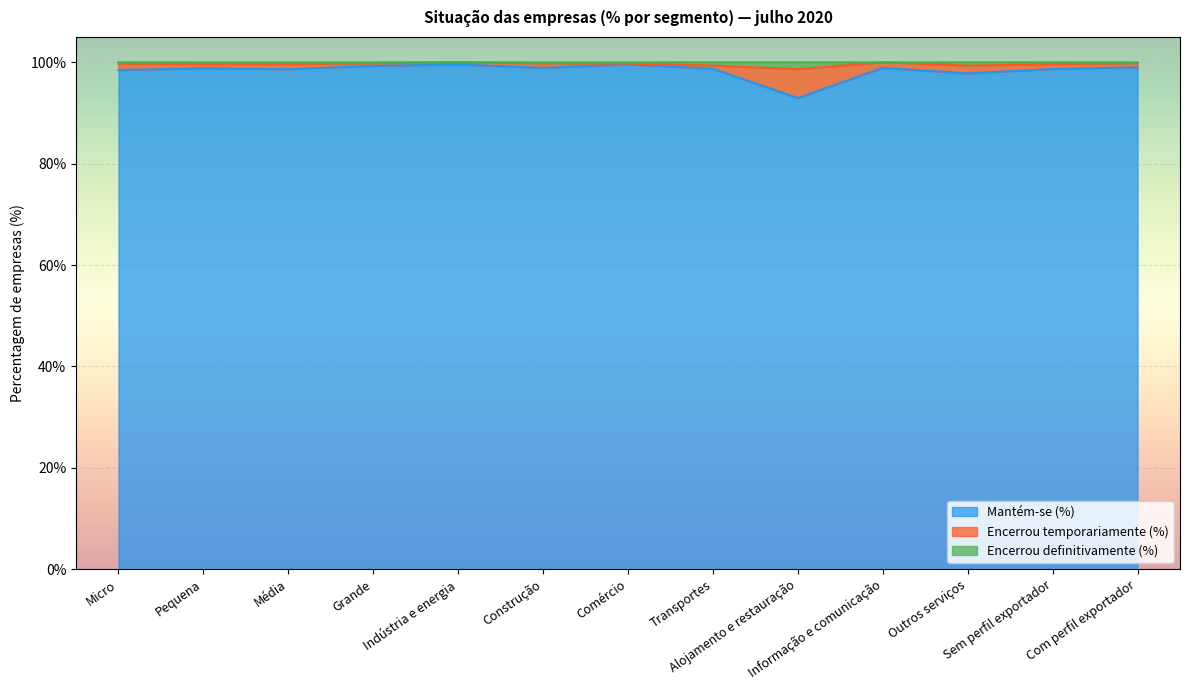

What is the lowest value of the Mantém-se (%) series?

93.0